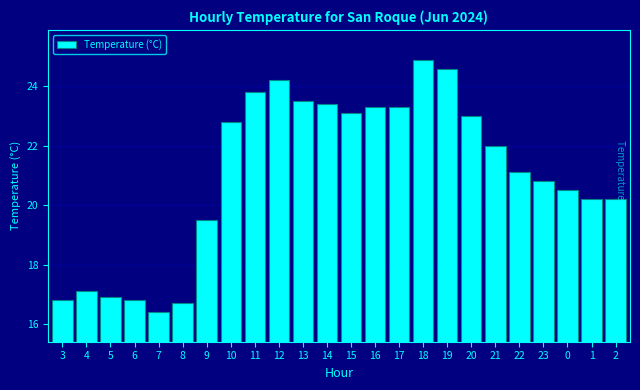

Reading left to right, transcribe all the data shown in this chart.

16.8	17.1	16.9	16.8	16.4	16.7	19.5	22.8	23.8	24.2	23.5	23.4	23.1	23.3	23.3	24.9	24.6	23.0	22.0	21.1	20.8	20.5	20.2	20.2